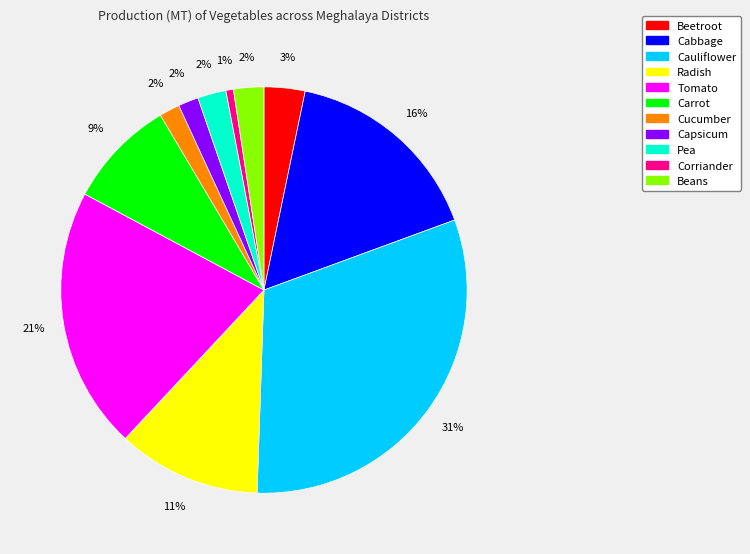

To the nearest percent, what is the combined percentage of Pea and Cucumber?

4%